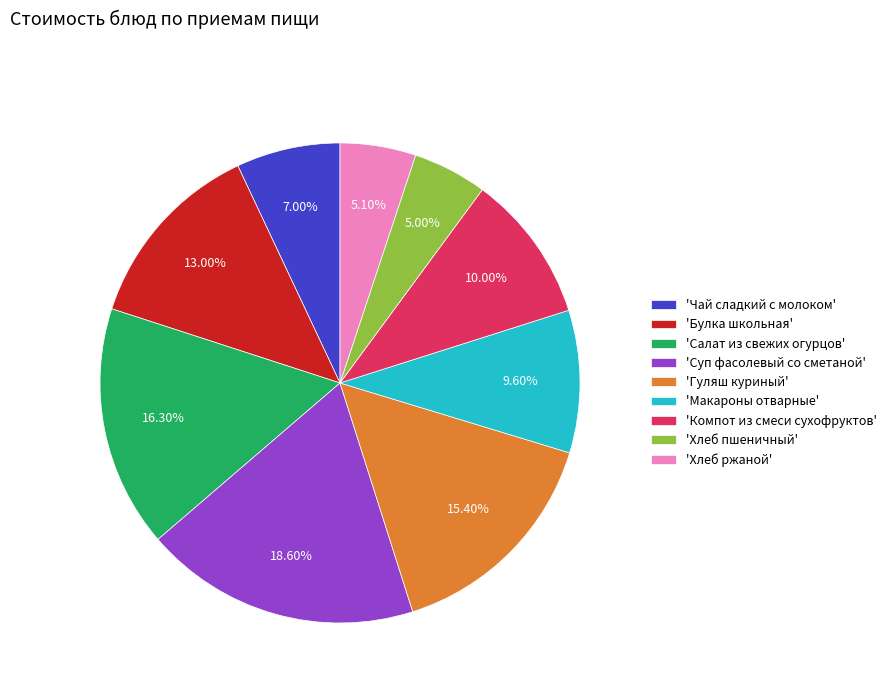

Count the number of slices in the pie.

9